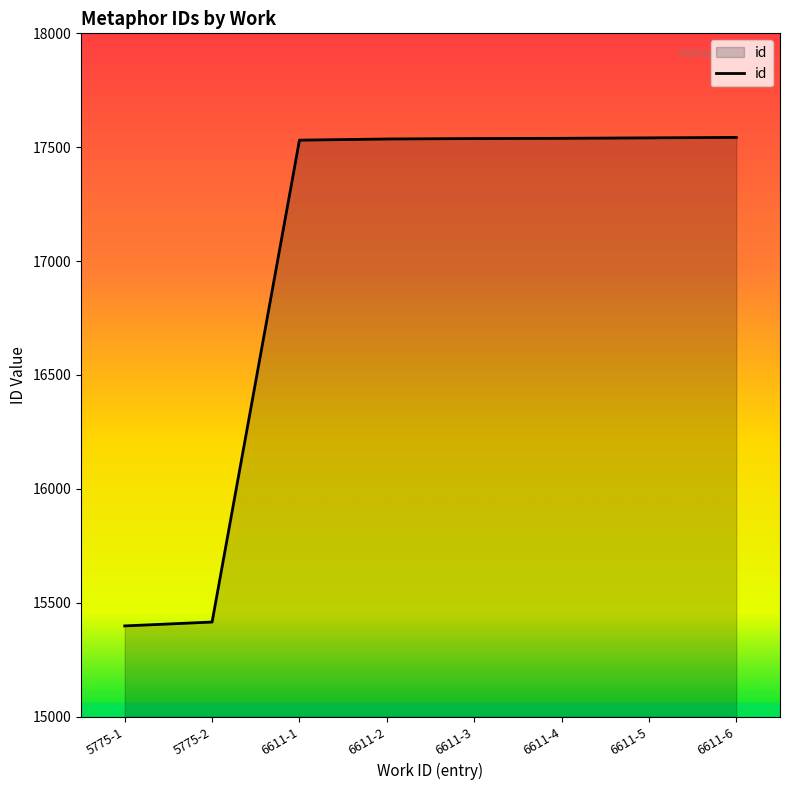

What is the minimum value shown in the chart?

15398